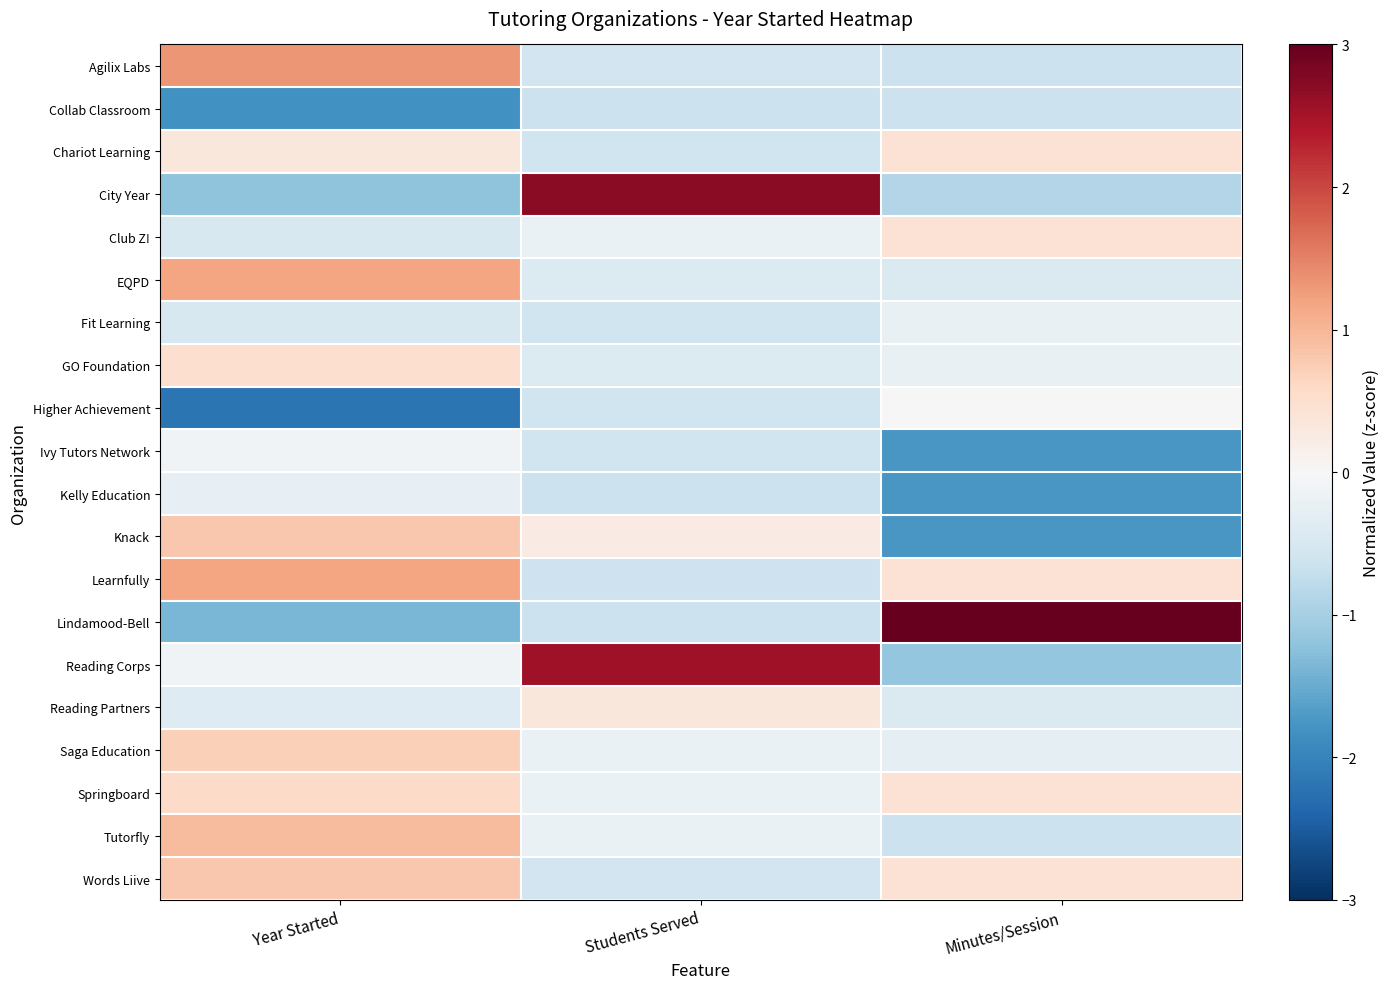

Between Students Served and Minutes/Session, which is larger?

Students Served